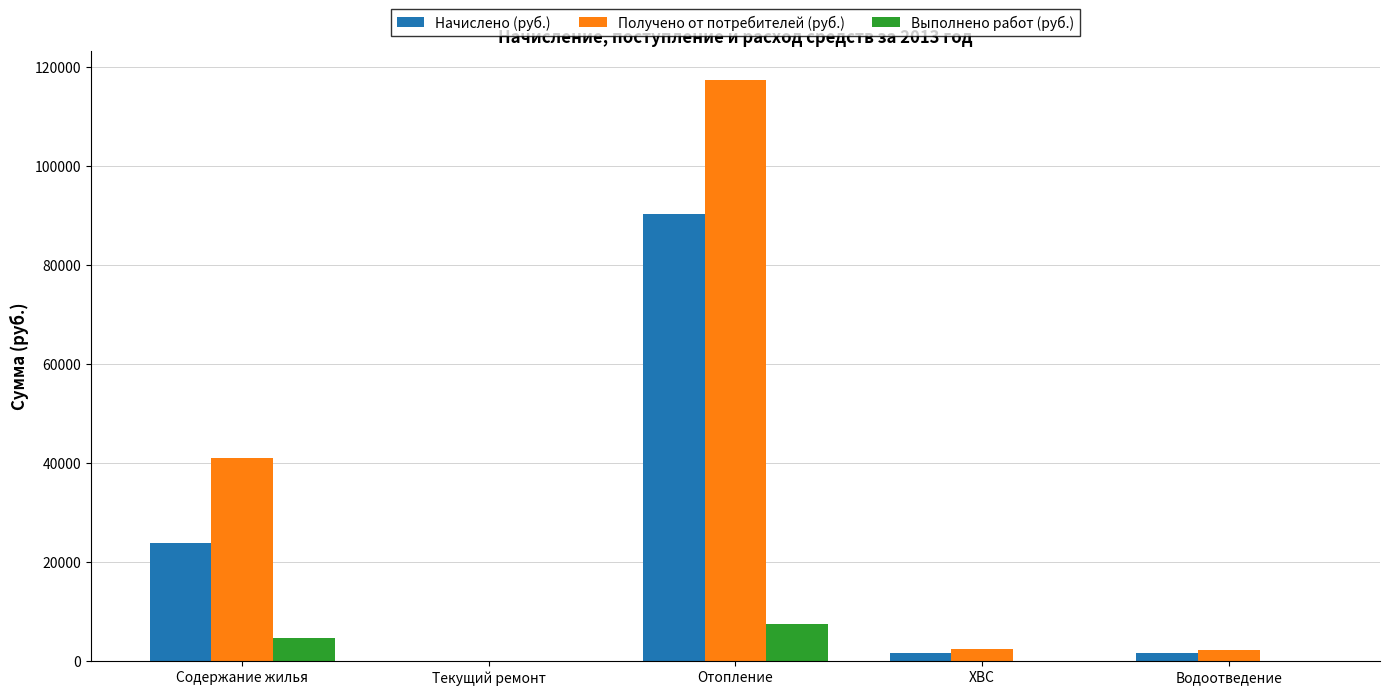

The value of Начислено (руб.) at Содержание жилья is 7585.9. True or false?

False